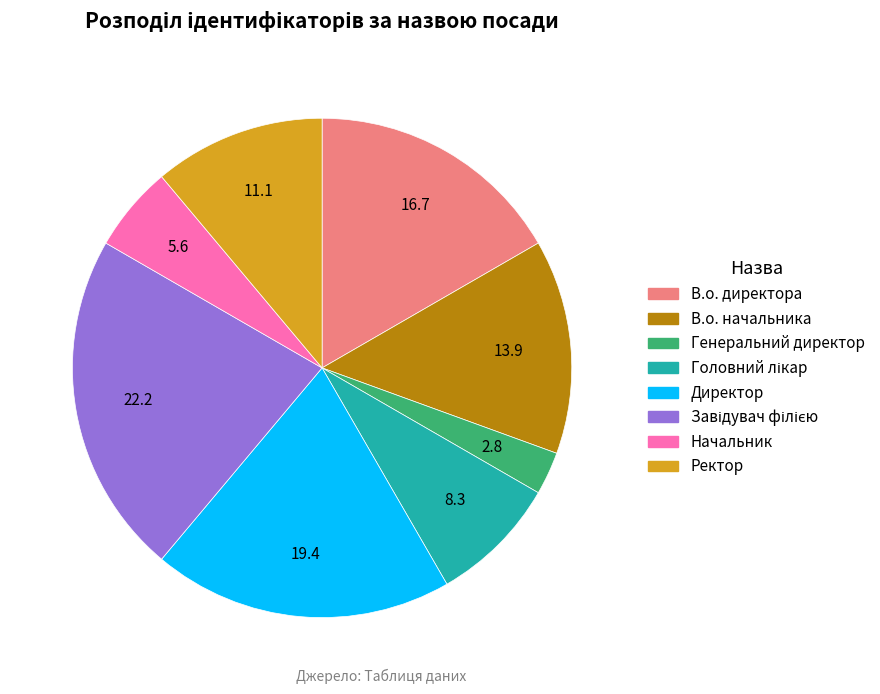

What is the smallest slice in the pie chart?

Генеральний директор